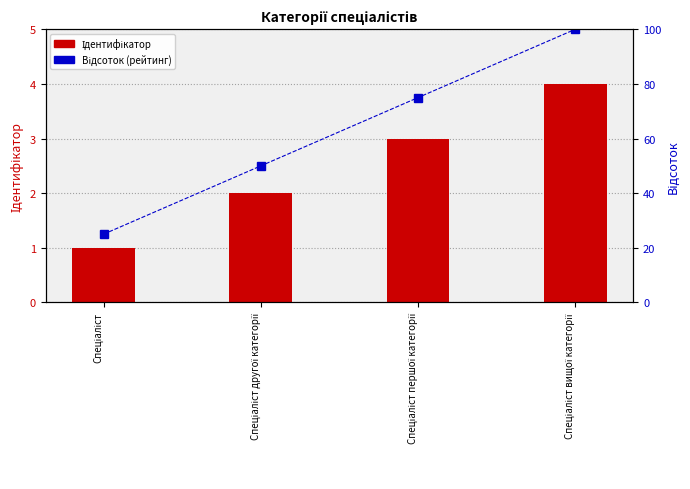

What value does the Ідентифікатор series have at Спеціаліст?

1